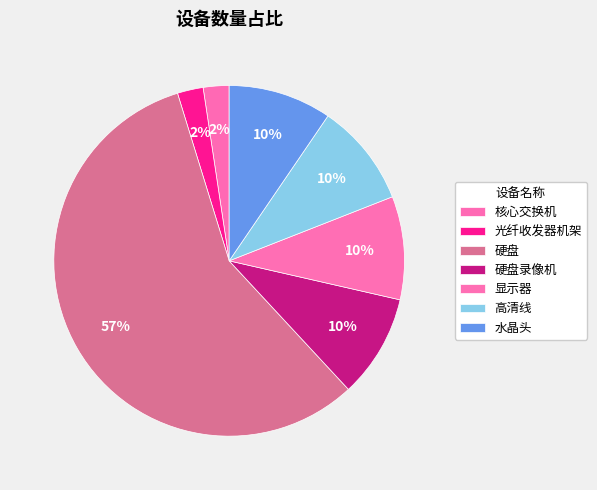

Is there a majority slice in this chart?

Yes